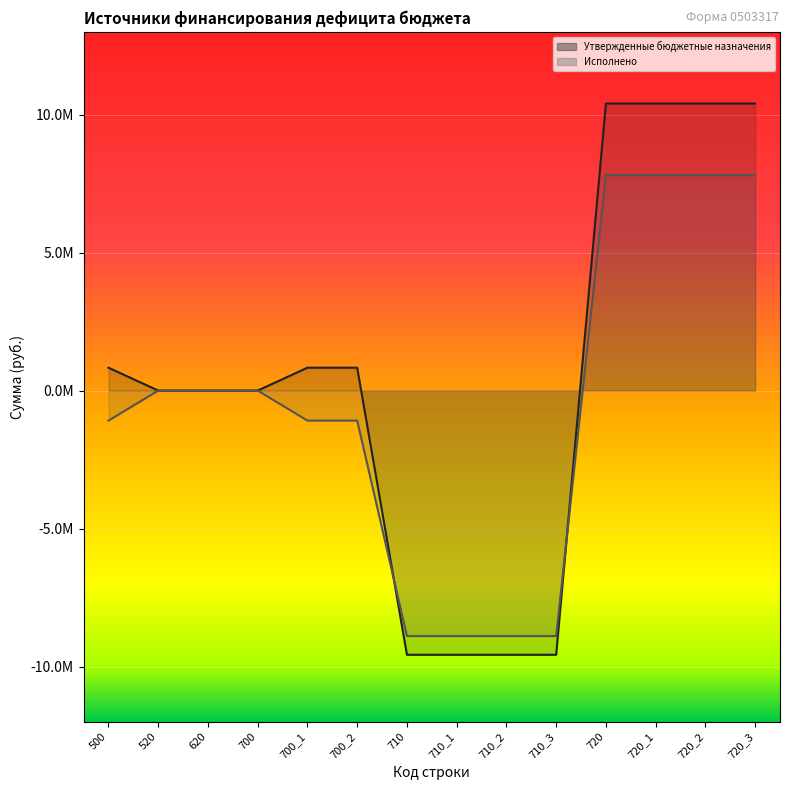

Which series has the widest spread of values?

Утвержденные бюджетные назначения